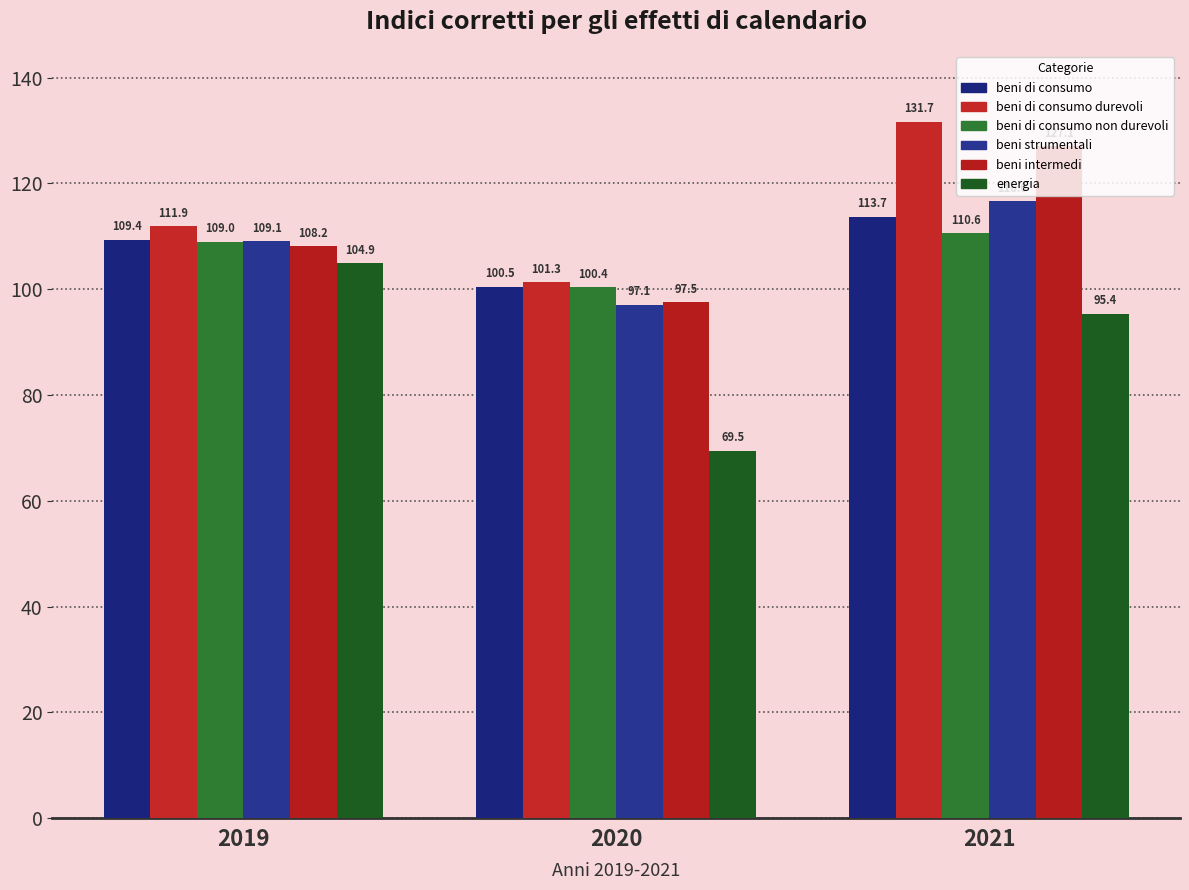

Is it true that beni di consumo non durevoli equals 110.6 at 2021?

True